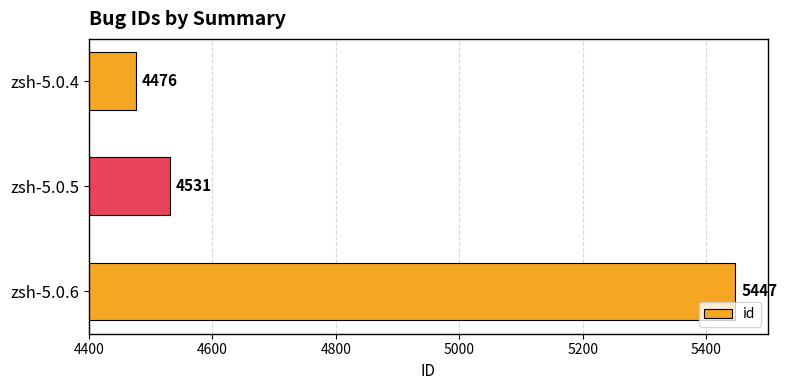

Is it true that the value at zsh-5.0.6 is 5447?

True